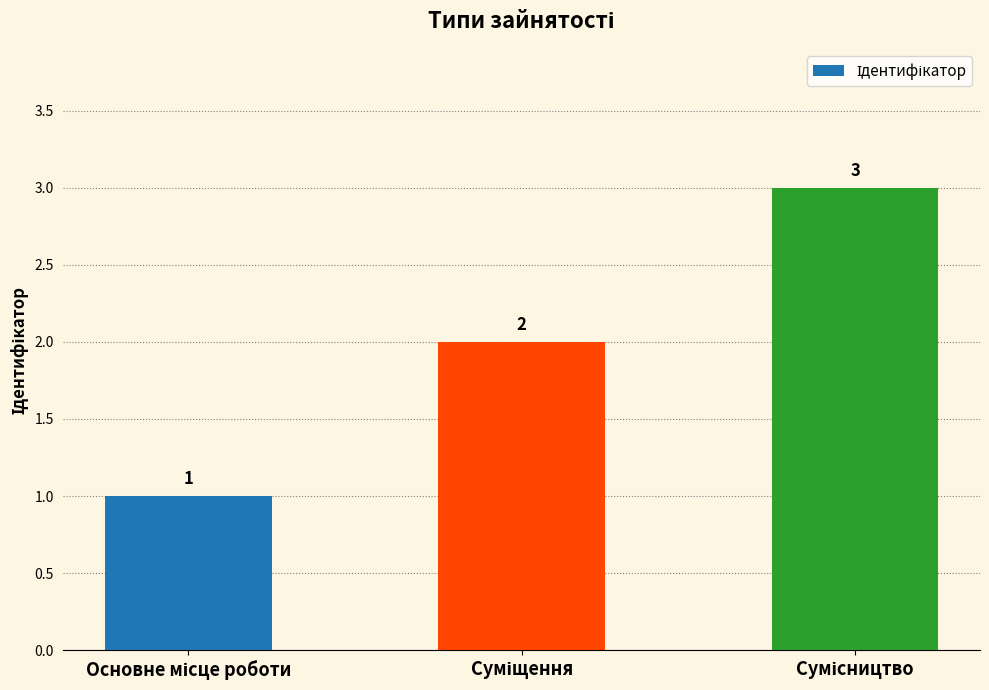

Does the chart contain stacked bars?

No